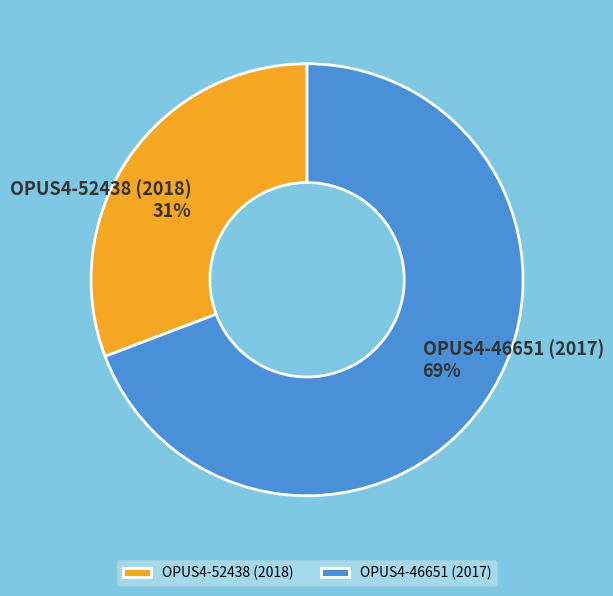

Does OPUS4-52438 (2018) represent more than half of the total?

No